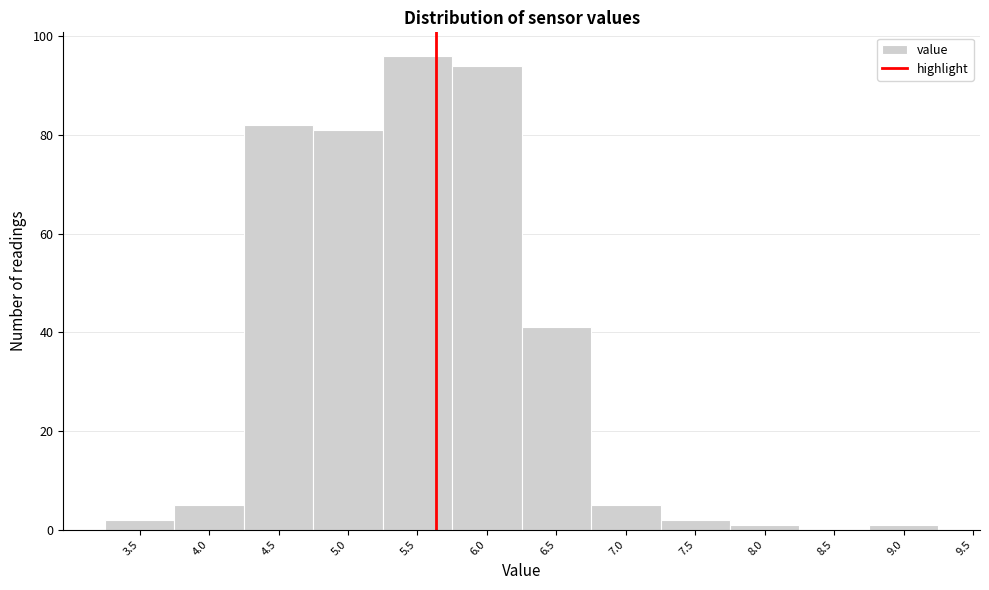

Reading left to right, list every bar in this chart as the range it spans on the x-axis followed by its height. The values are not printed on the chart, so give them approximately, as read against the axis.

3.25 to 3.75: 2
3.75 to 4.25: 6
4.25 to 4.75: 82
4.75 to 5.25: 82
5.25 to 5.75: 96
5.75 to 6.25: 94
6.25 to 6.75: 42
6.75 to 7.25: 6
7.25 to 7.75: 2
7.75 to 8.25: under 2
8.25 to 8.75: 0
8.75 to 9.25: under 2